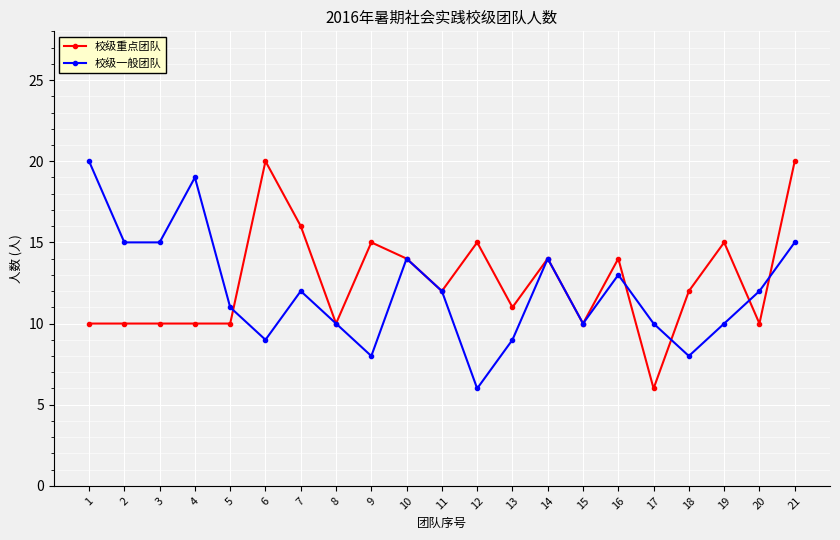

What is the minimum value for 校级一般团队?

6